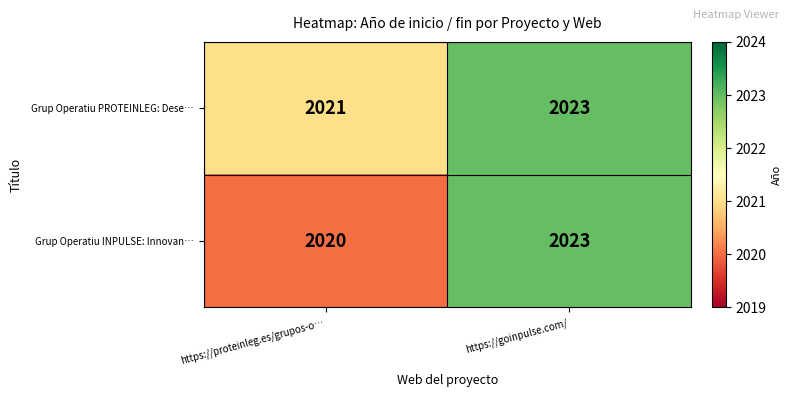

List the labels in order of Grup Operatiu PROTEINLEG: Dese… value, smallest first.

https://proteinleg.es/grupos-o…, https://goinpulse.com/